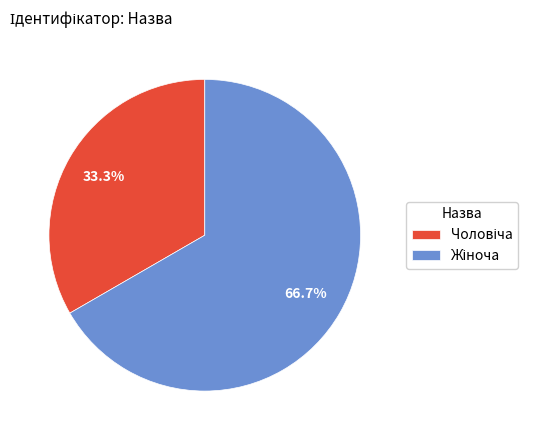

Is there a majority slice in this chart?

Yes